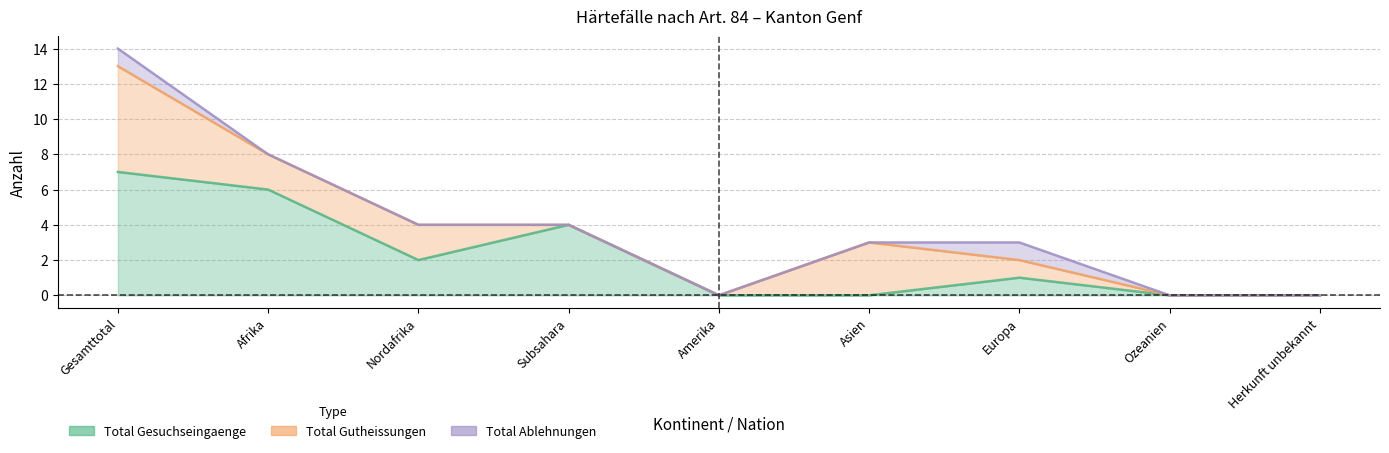

At which label does Total Gutheissungen first exceed 1?

Gesamttotal